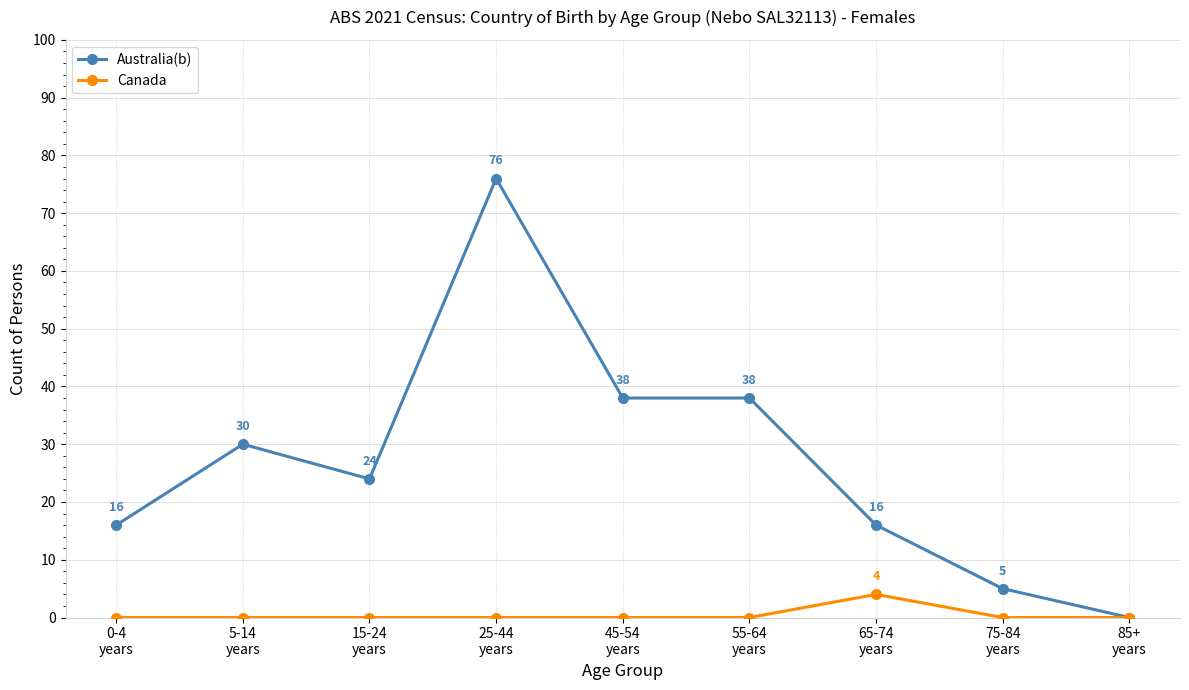

Reading left to right, extract all data points from this chart.

Australia(b): 0-4
years=16	5-14
years=30	15-24
years=24	25-44
years=76	45-54
years=38	55-64
years=38	65-74
years=16	75-84
years=5	85+
years=0
Canada: 0-4
years=0	5-14
years=0	15-24
years=0	25-44
years=0	45-54
years=0	55-64
years=0	65-74
years=4	75-84
years=0	85+
years=0